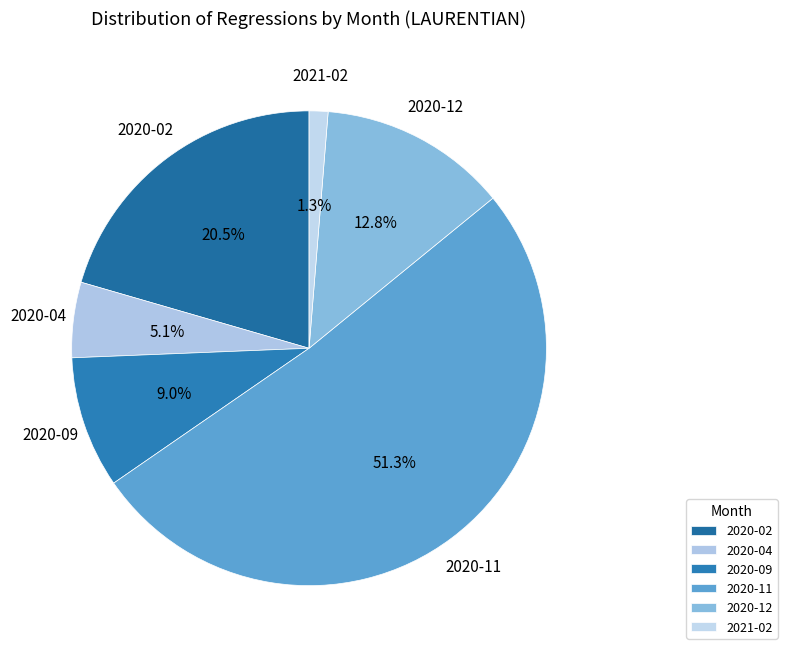

How many slices are in this pie chart?

6